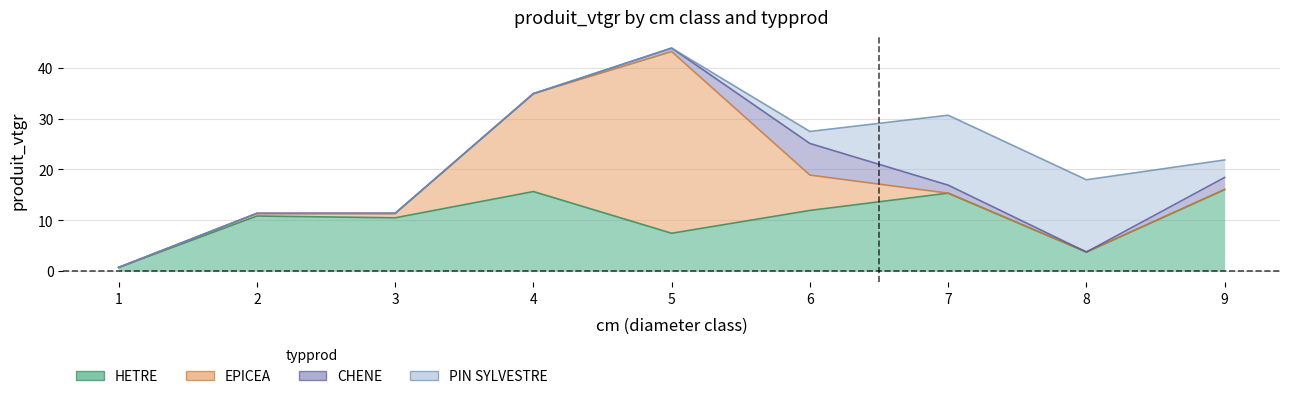

Which has a higher value, 6 or 9?

9